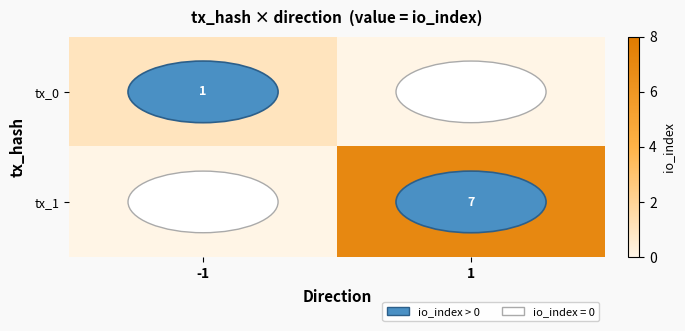

The tx_0 series shows 1 at -1. True or false?

True